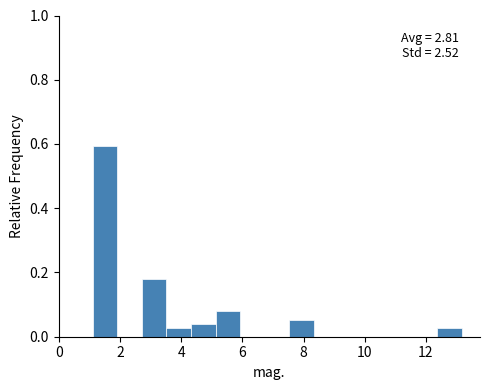

Which range on the x-axis has the tallest bar?

1.2 to 2.0